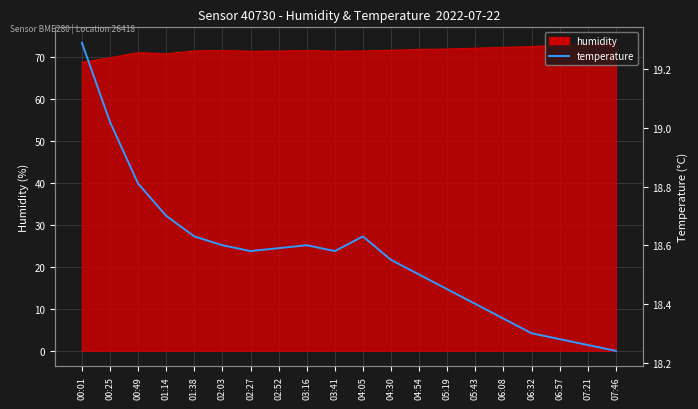

How many lines are shown in the chart?

1